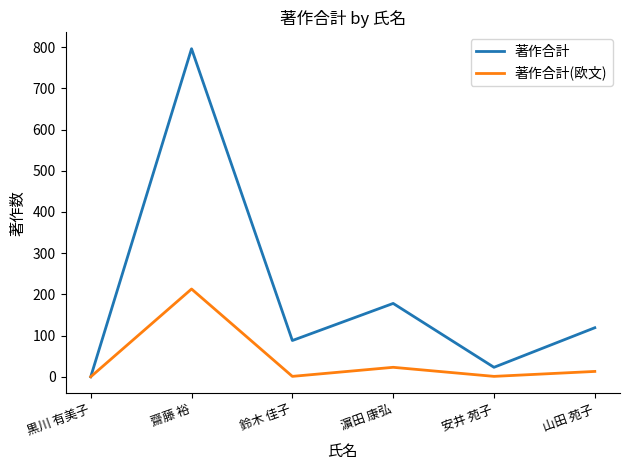

Read the 著作合計 value at 山田 苑子.

119